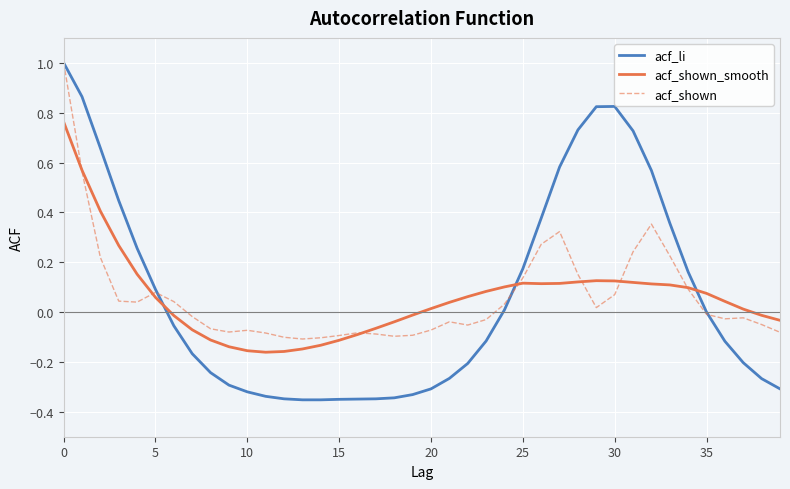

Is this an area chart (filled region under the line)?

No